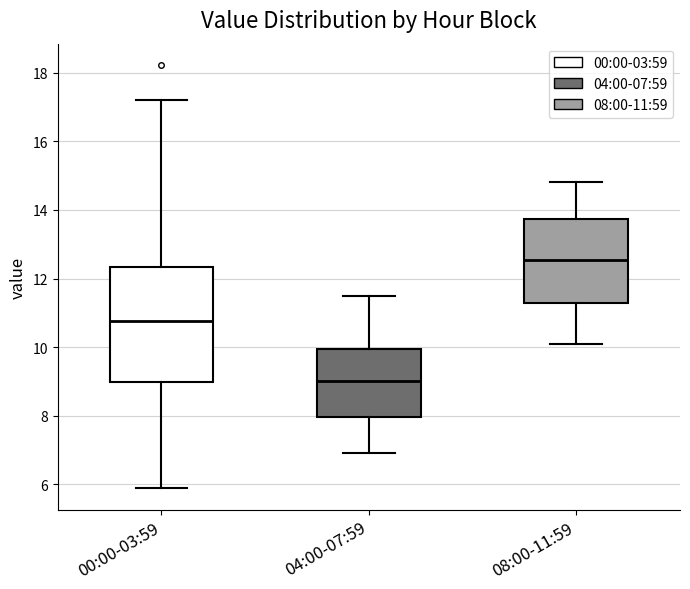

Which box is the tallest, from its lower edge to its upper edge?

00:00-03:59